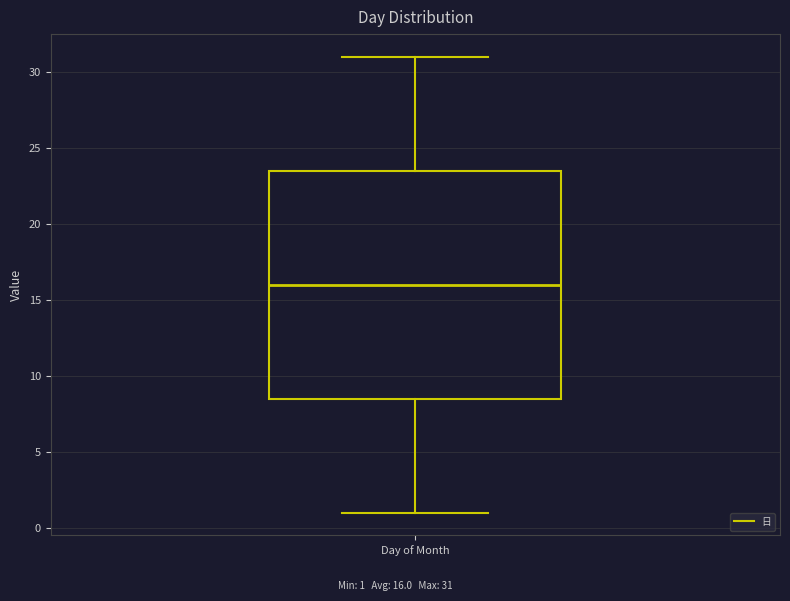

Transcribe this box plot: give where the median line is, the range the box spans, and where the two whiskers end, as read against the y-axis. The values are not printed on the chart, so give them approximately, as read against the axis.

median 16.0, box 8.5 to 23.5, whiskers 1.0 to 31.0